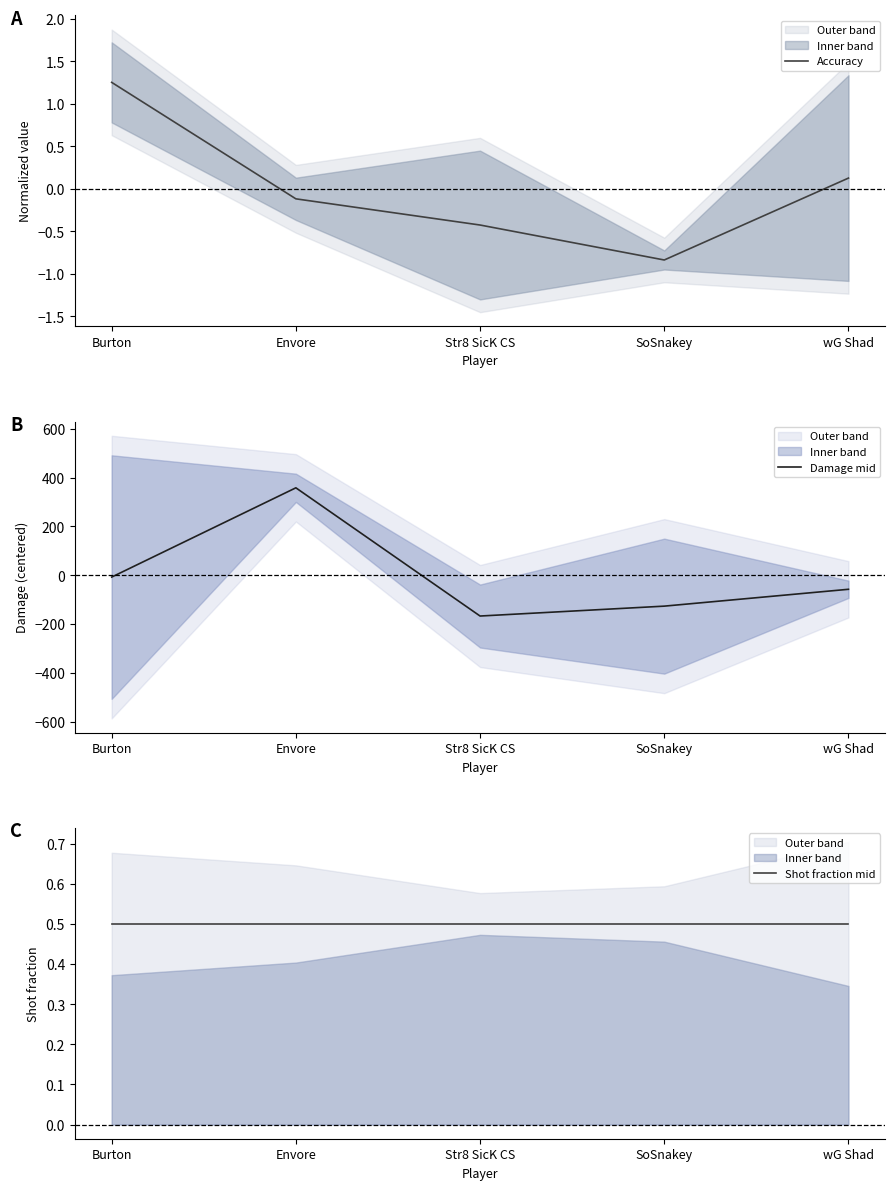

How many times do Accuracy and Shot fraction mid cross each other?

1